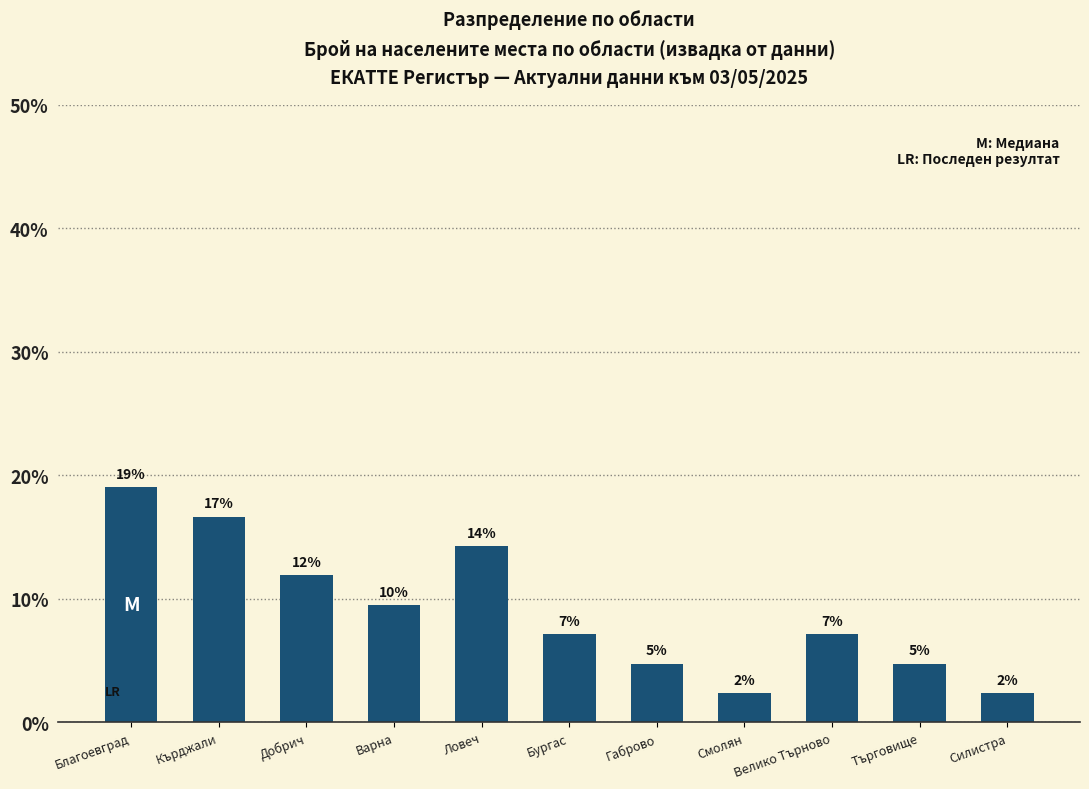

Reading left to right, list all the values displayed in this chart.

Благоевград=19.0	Кърджали=16.7	Добрич=11.9	Варна=9.5	Ловеч=14.3	Бургас=7.1	Габрово=4.8	Смолян=2.4	Велико Търново=7.1	Търговище=4.8	Силистра=2.4